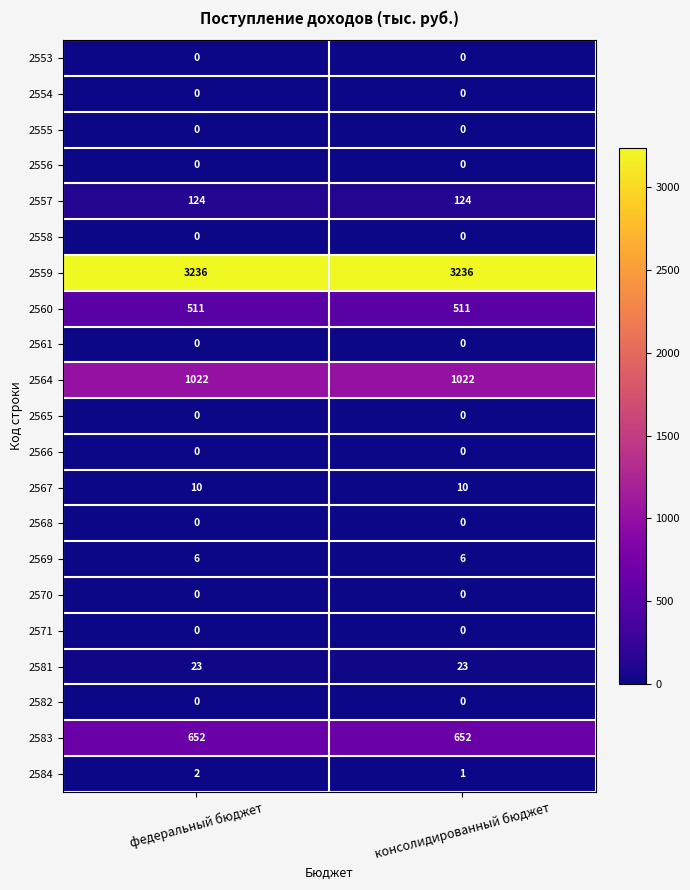

What is the total value across all series at консолидированный бюджет?

5585